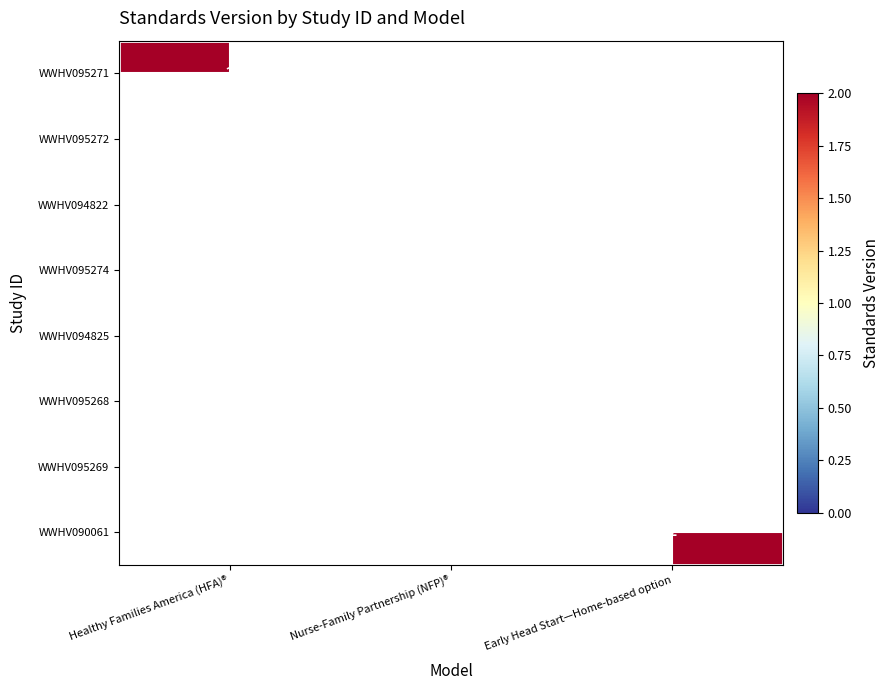

Which series has the largest total across all categories?

WWHV095271